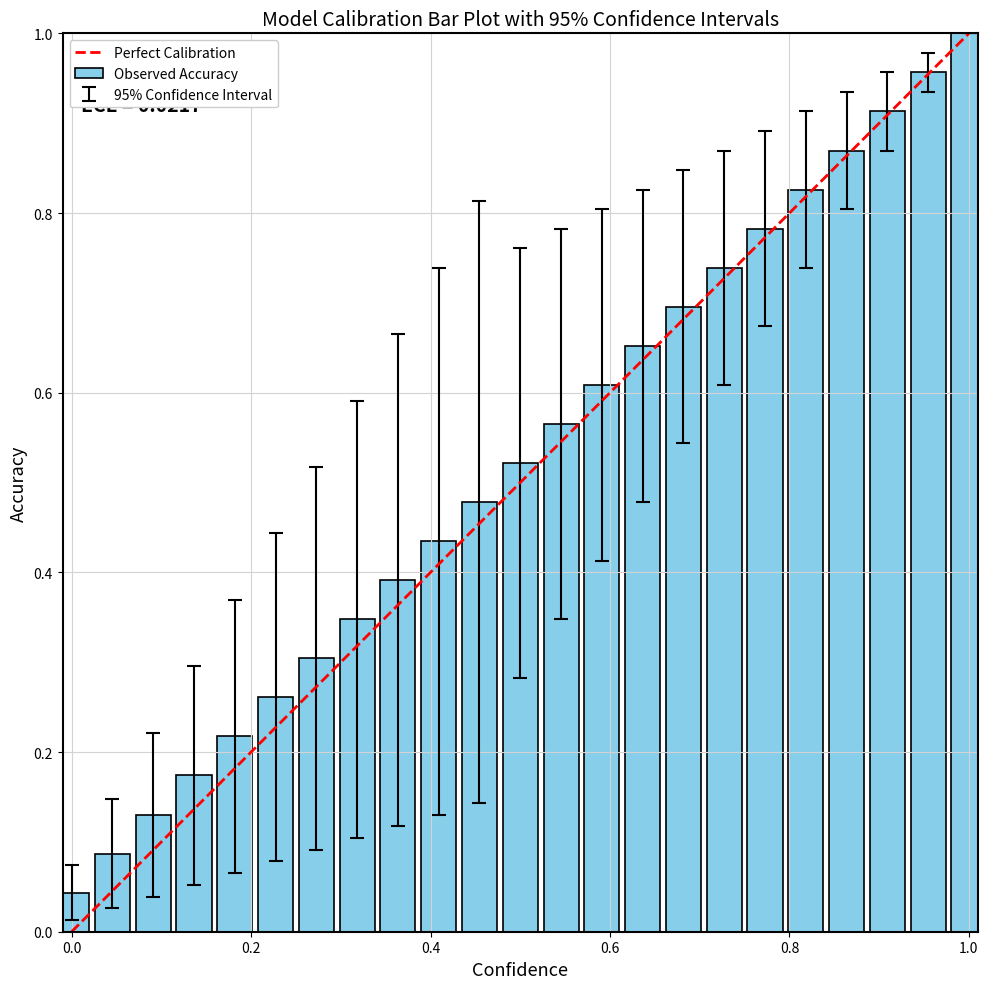

What is the value of the 16th bar from the left?

0.7